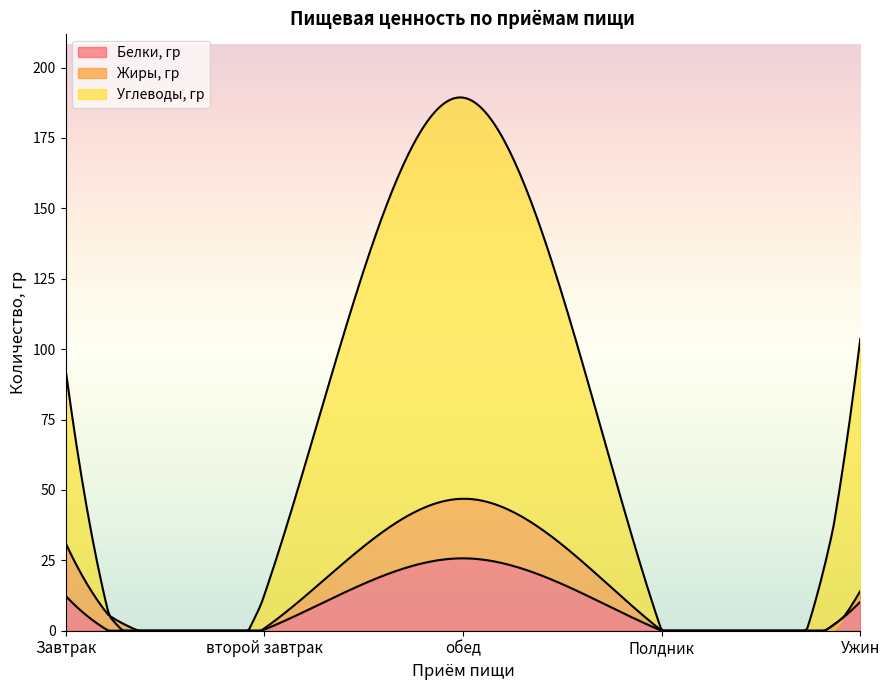

How many lines are shown in the chart?

3